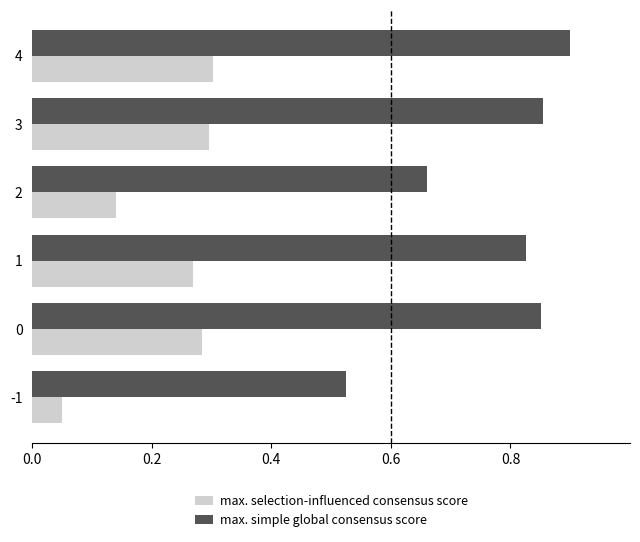

What is the sum of all max. selection-influenced consensus score values?

1.3